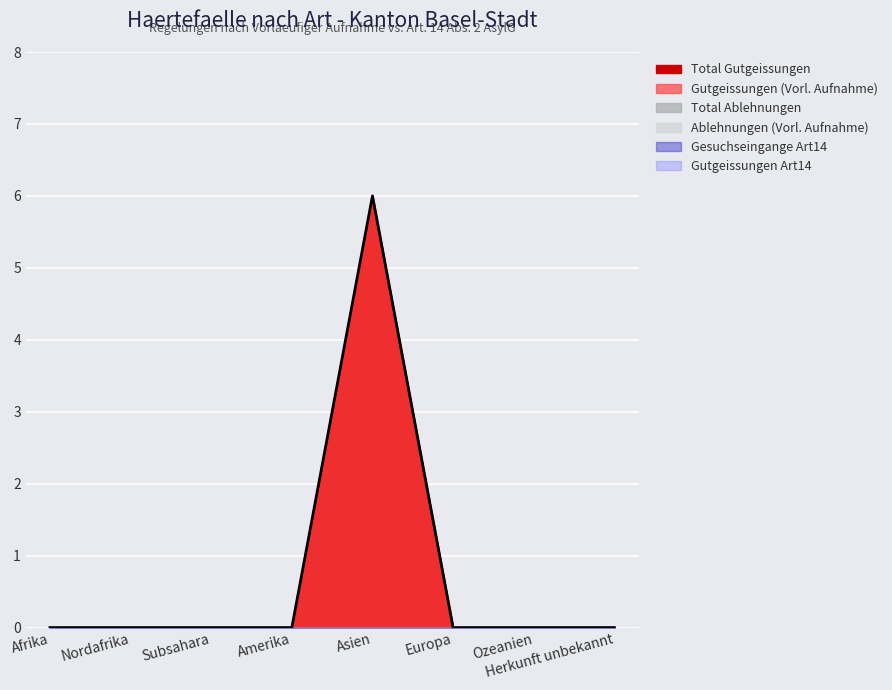

What is the difference between the maximum and minimum values in the Total Gutgeissungen series?

6